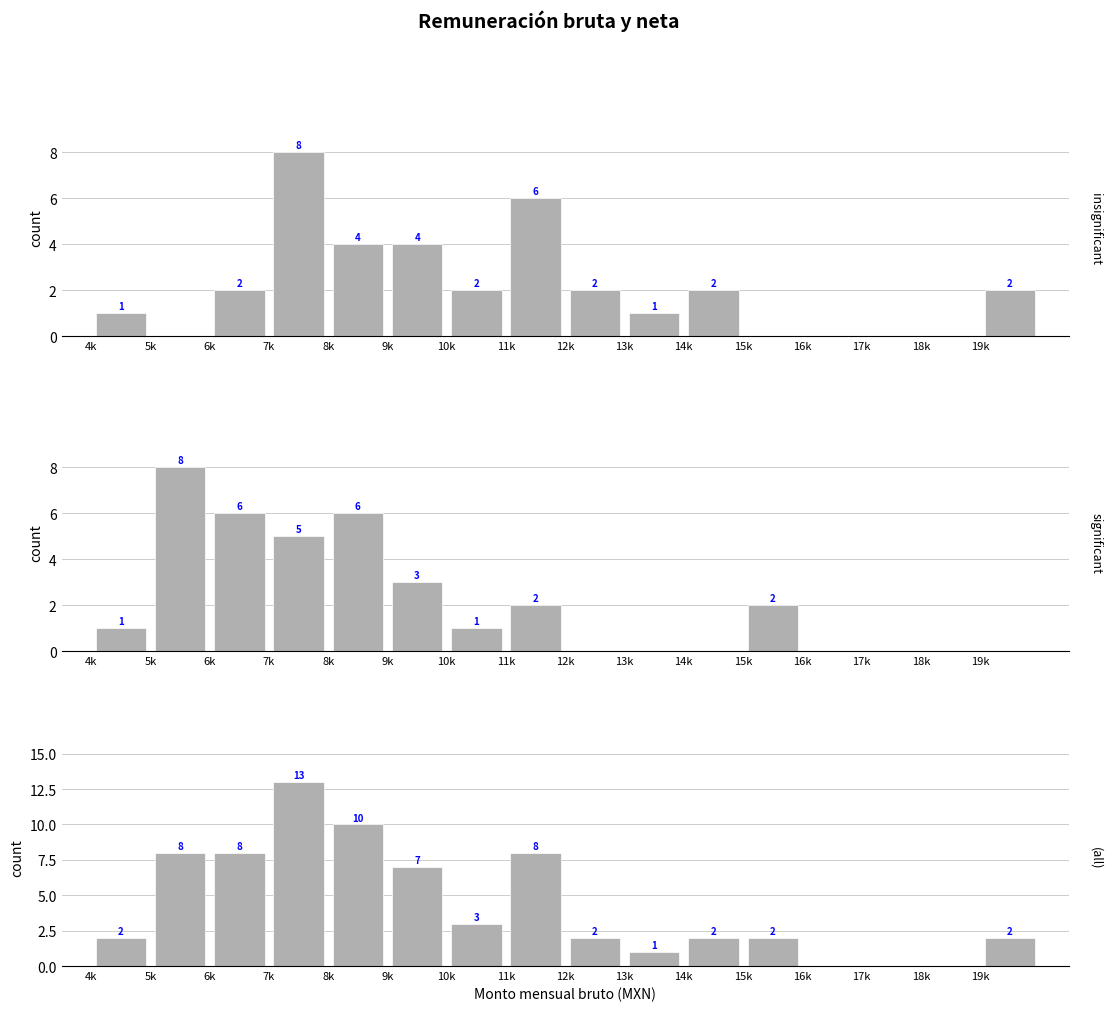

How many groups of bars are there?

16